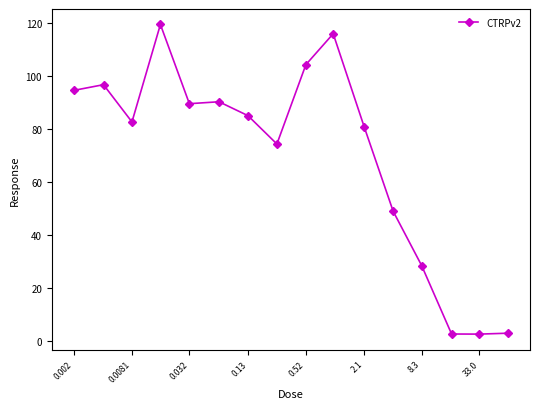

What is the difference between the second highest and second lowest values?

113.6